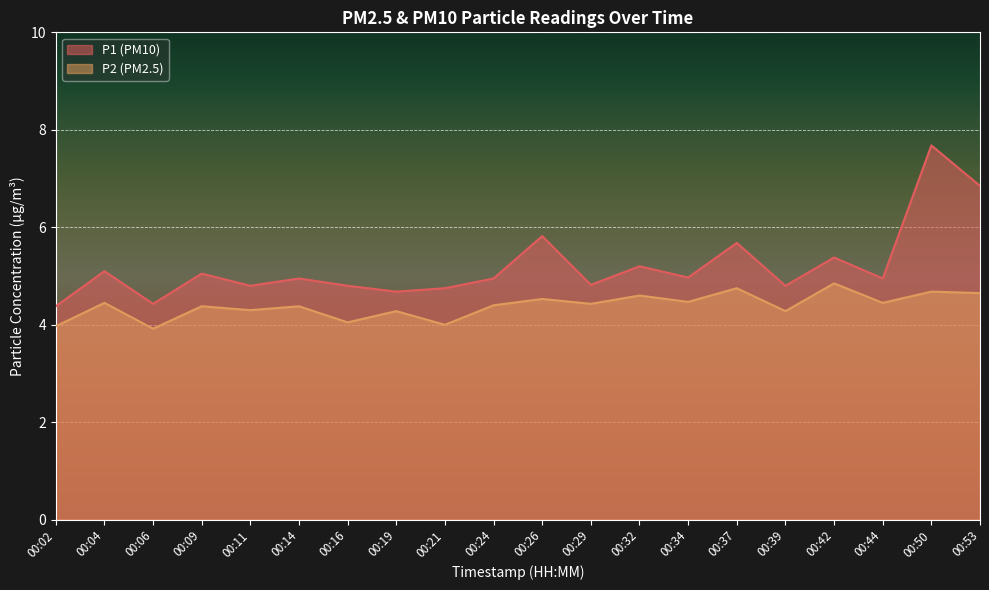

Which category has the lowest value across all series?

00:06